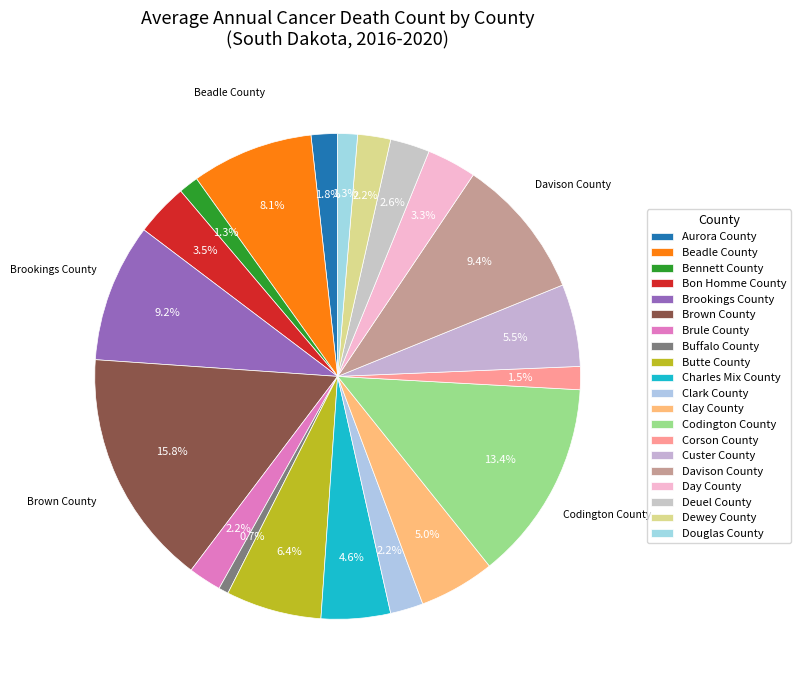

To the nearest percent, what percentage of the pie is Buffalo County?

1%